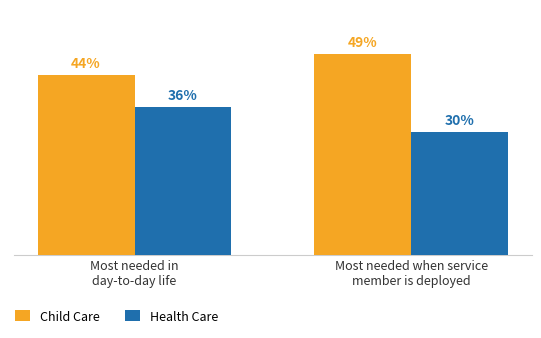

List the series in order of their peak value, lowest first.

Health Care, Child Care